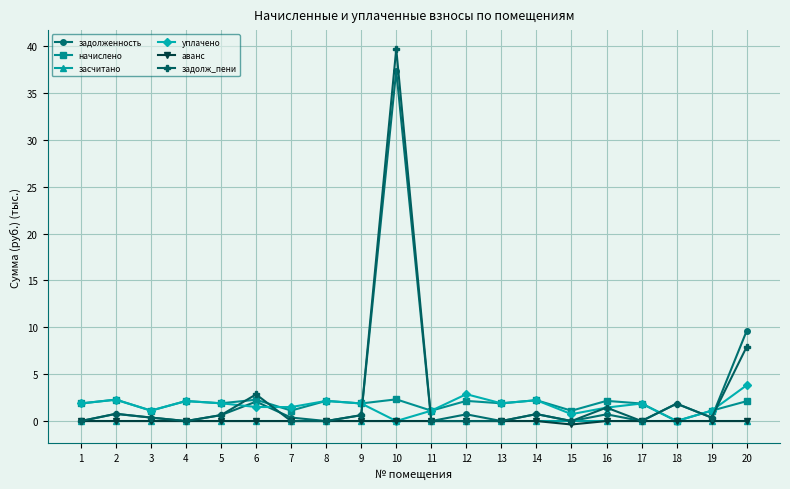

What is the approximate value of уплачено at 11?

1.1